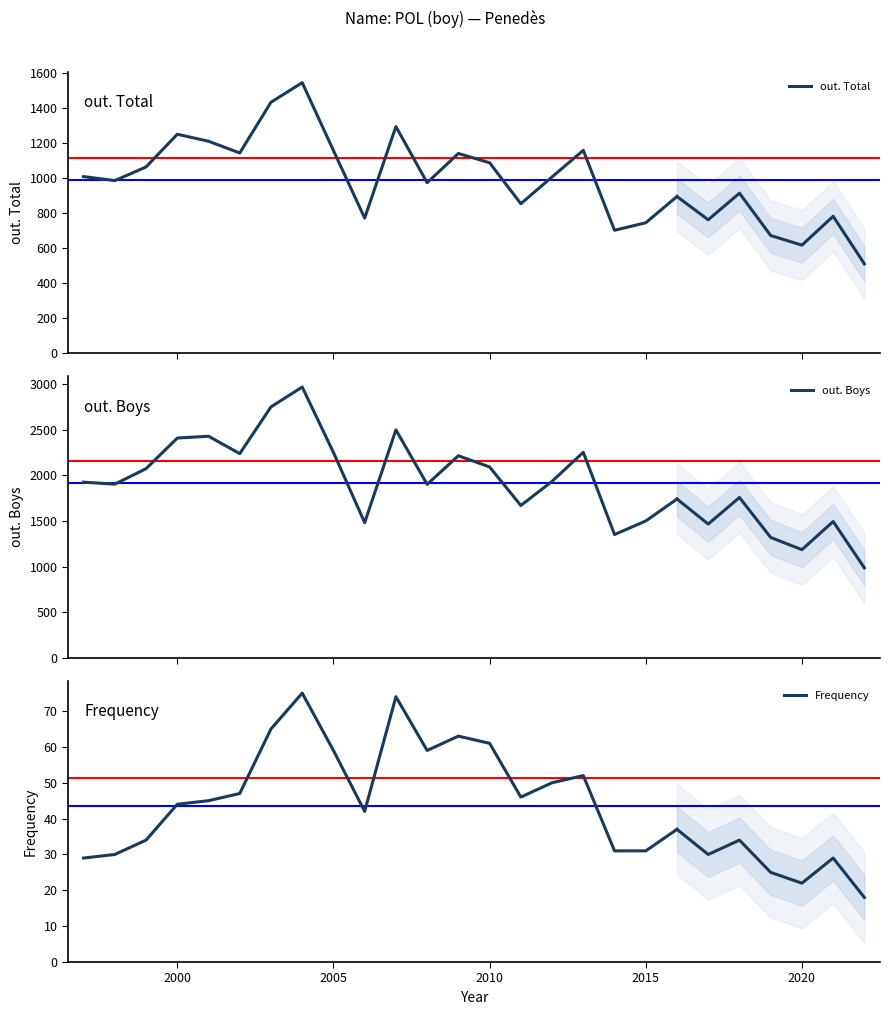

What is the value of the out. Total point at the 5th from the left?

1212